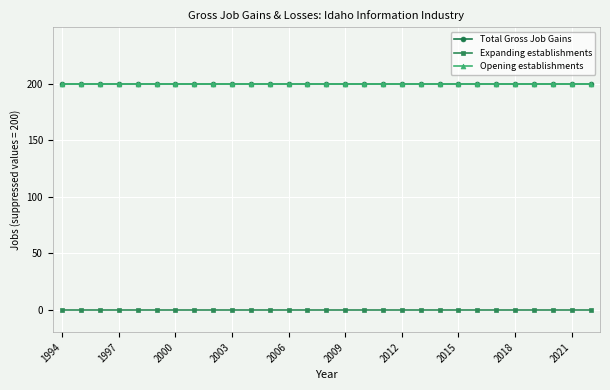

Is this an area chart (filled region under the line)?

No